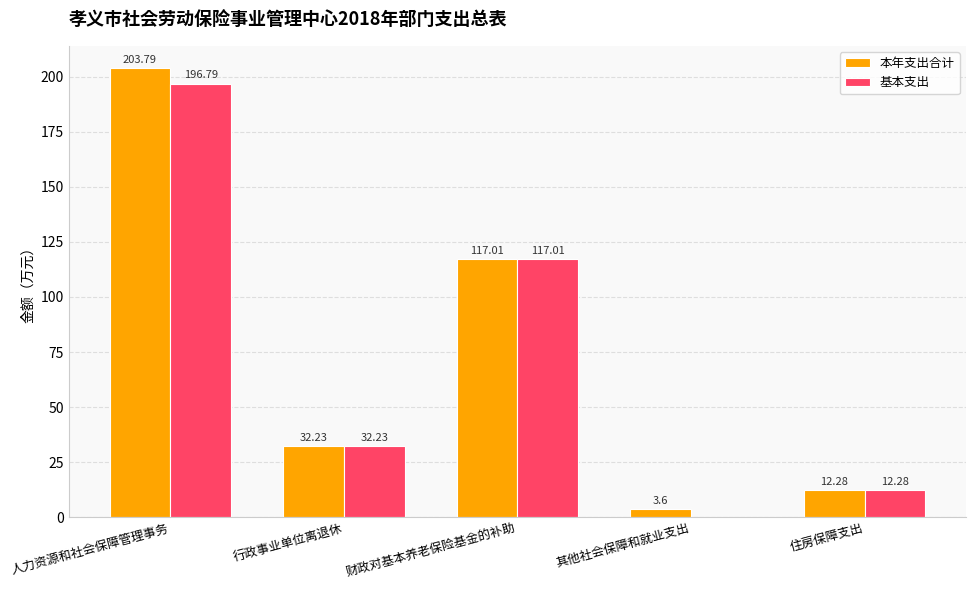

Are the bars horizontal?

No